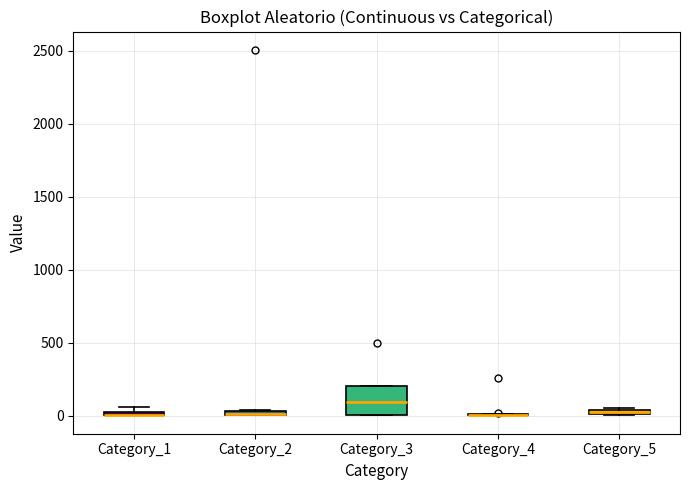

Where is the lower edge of the box for Category_3 on the y-axis? The values are not printed on the chart, so give them approximately, as read against the axis.

0